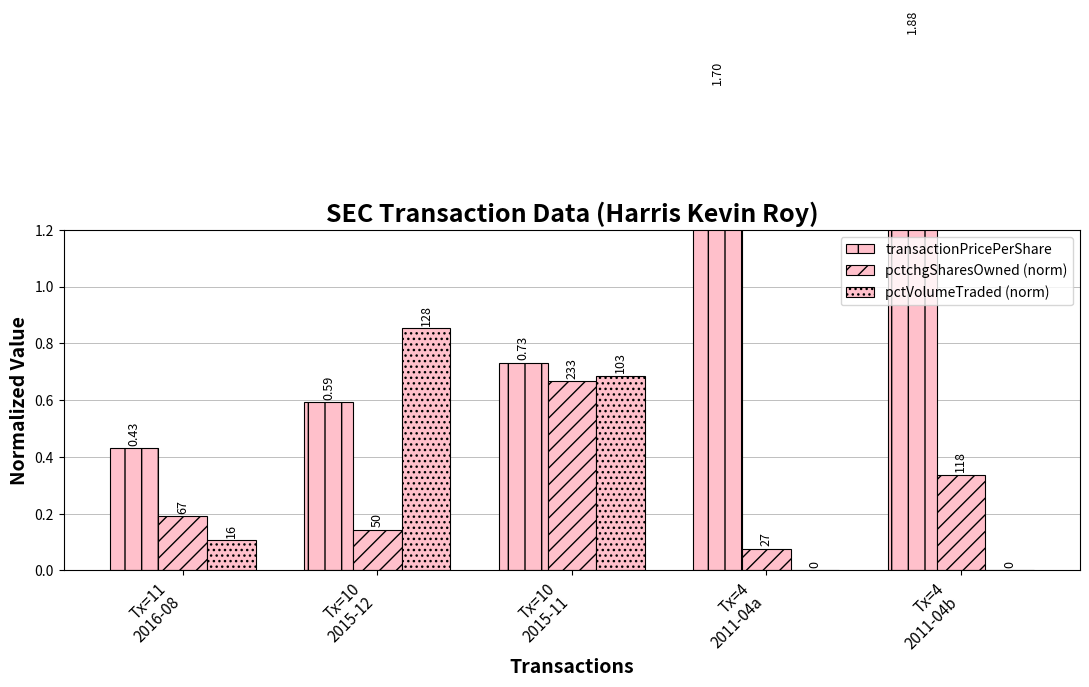

Which series has the widest spread of values?

transactionPricePerShare